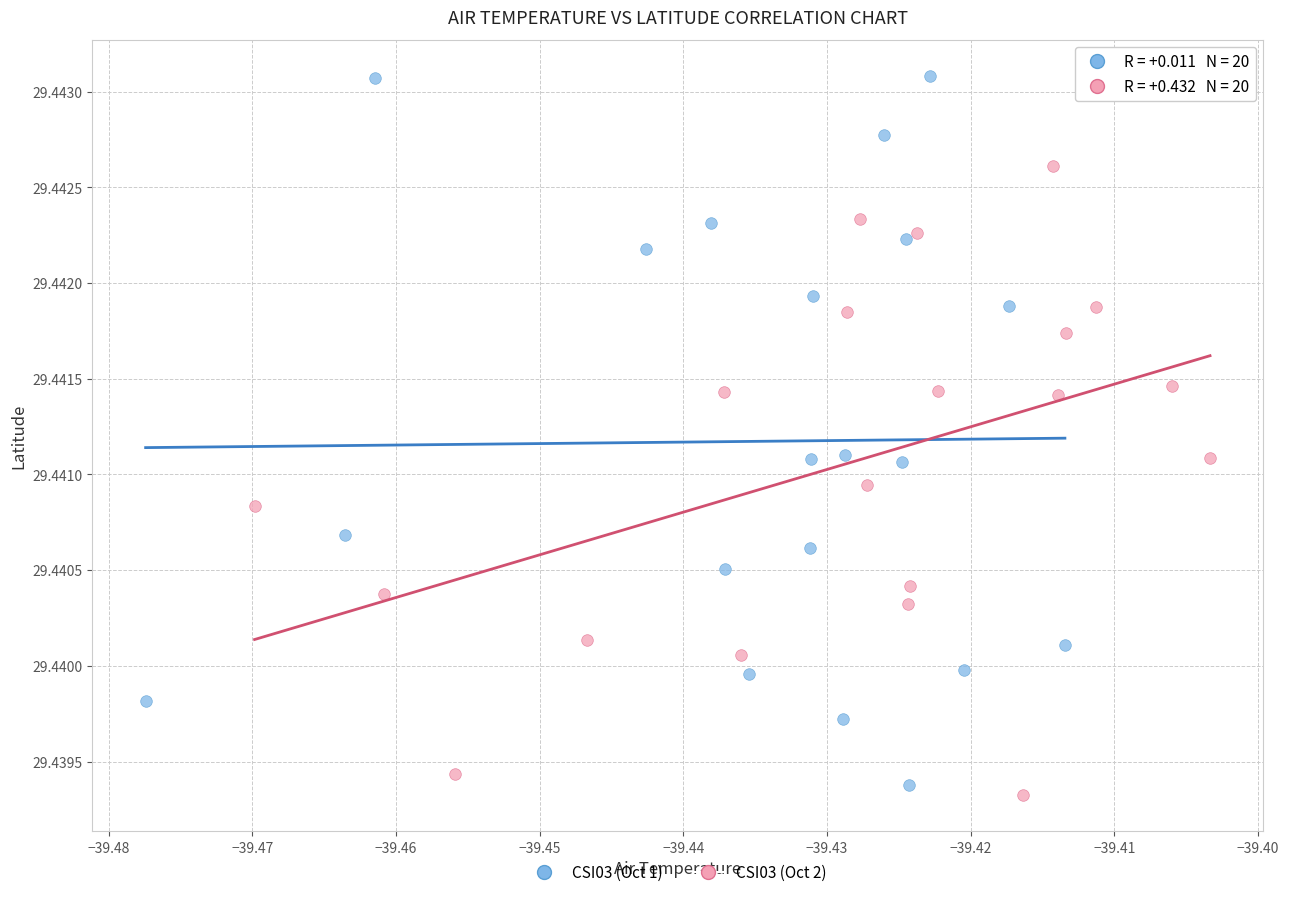

Which series contains the lowest Y value?

CSI03 (Oct 2)